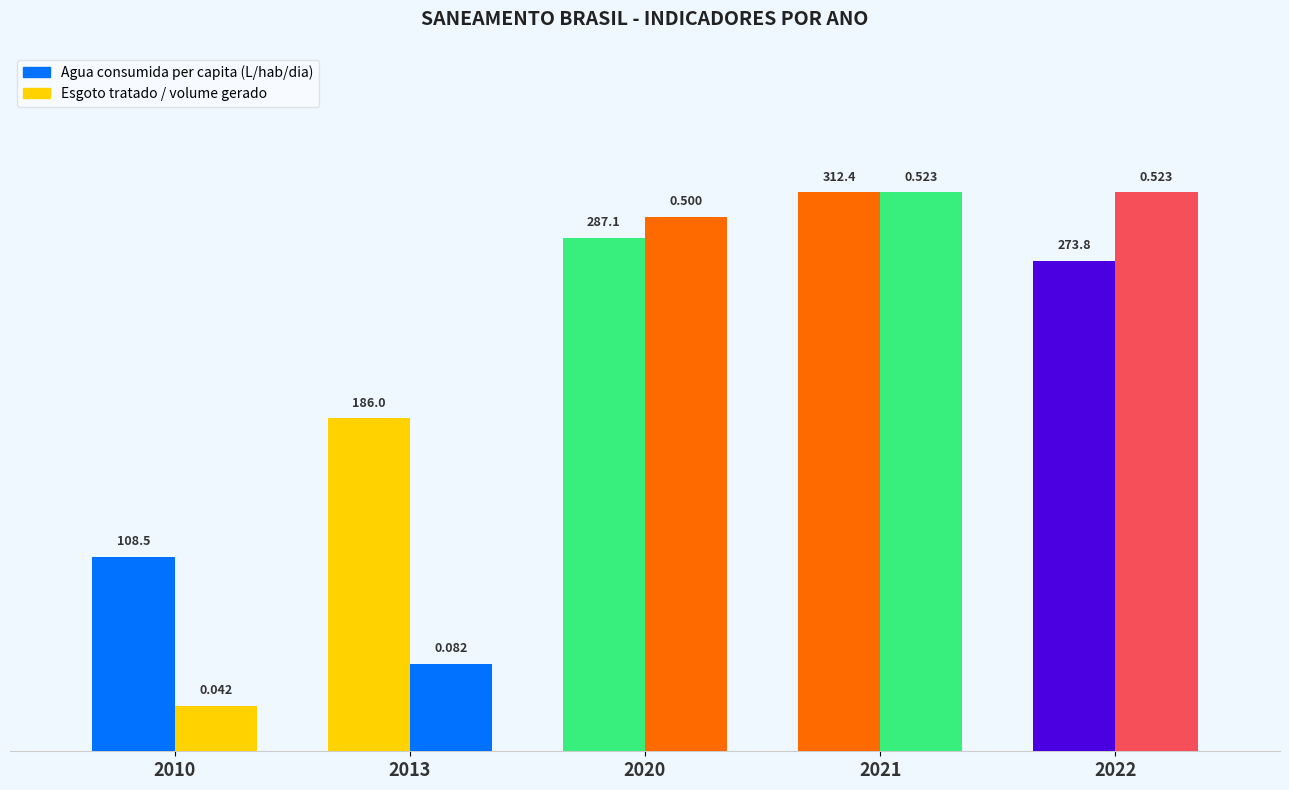

Where is Esgoto tratado / volume gerado nearest to the value 0?

2010